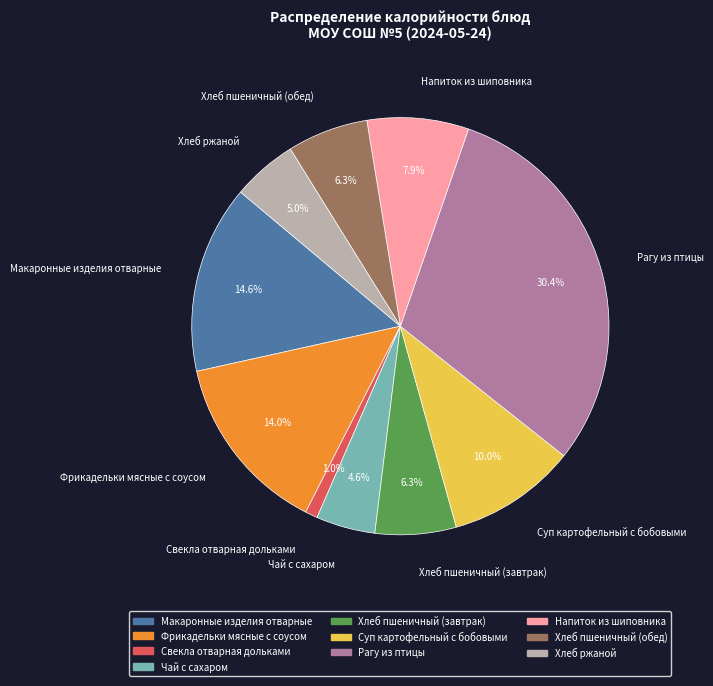

The Суп картофельный с бобовыми slice represents 10% of the pie. True or false?

True